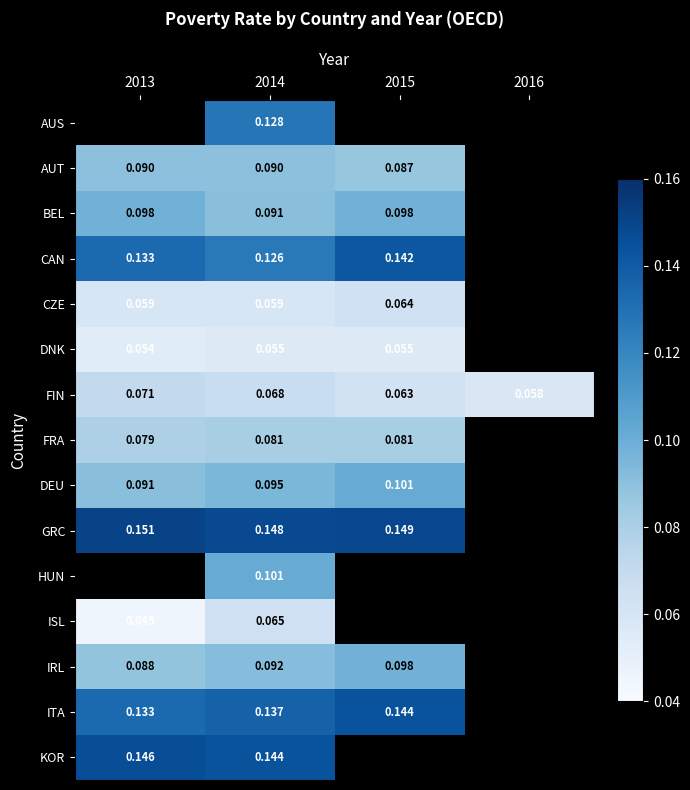

Is the value of GRC at 2013 greater than the value of IRL at 2015?

Yes